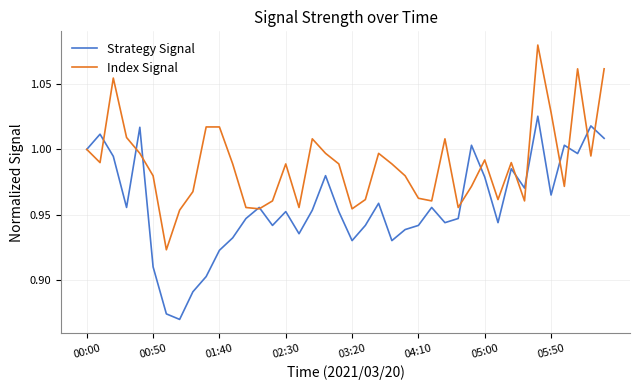

Which series has the largest total across all categories?

Index Signal